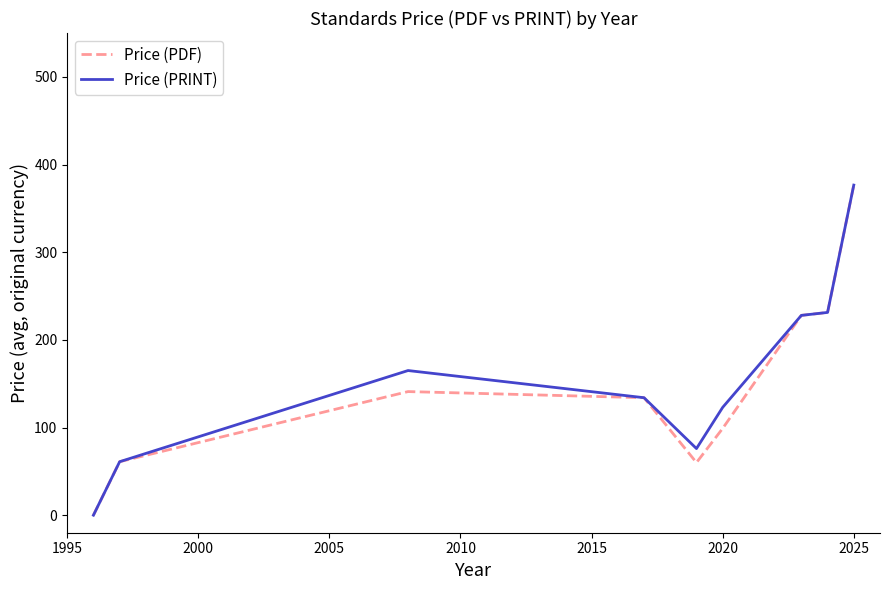

What is the maximum value for Price (PRINT)?

376.5